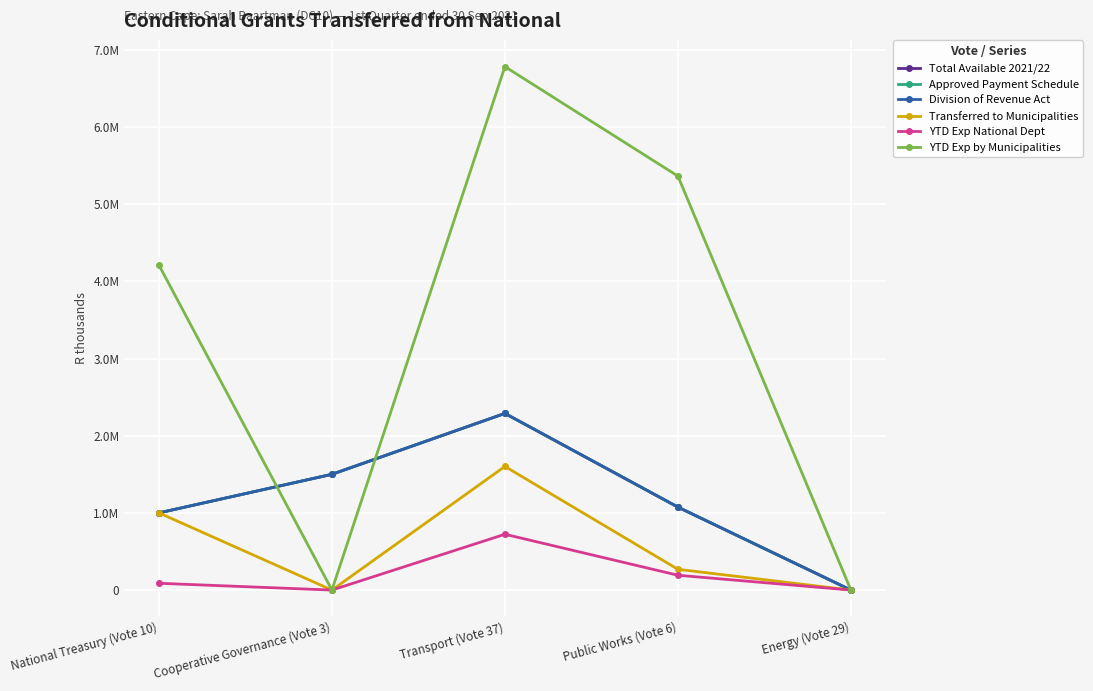

Is the value of Division of Revenue Act at Public Works (Vote 6) greater than the value of Transferred to Municipalities at National Treasury (Vote 10)?

Yes